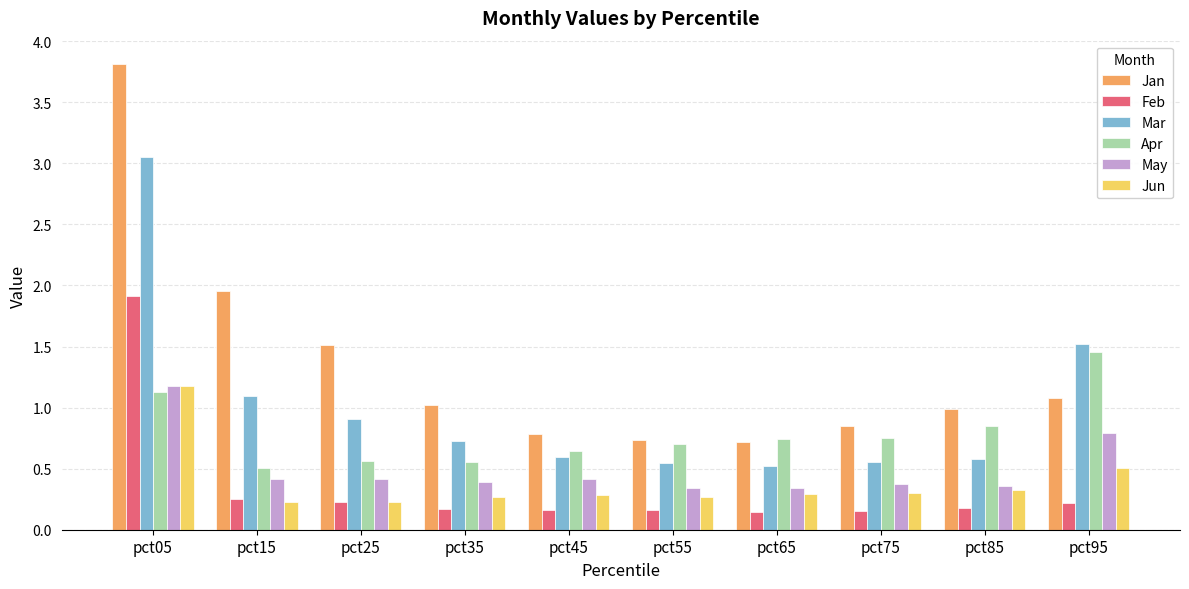

What is the sum of all Mar values?

10.1